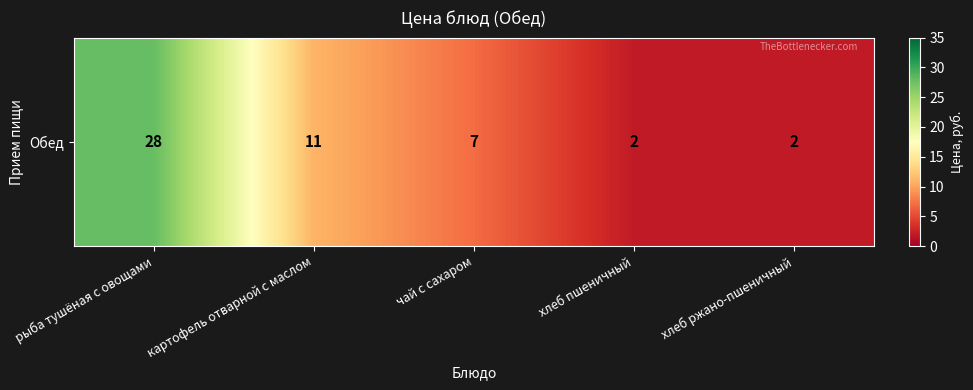

How many values are between 2 and 11?

4